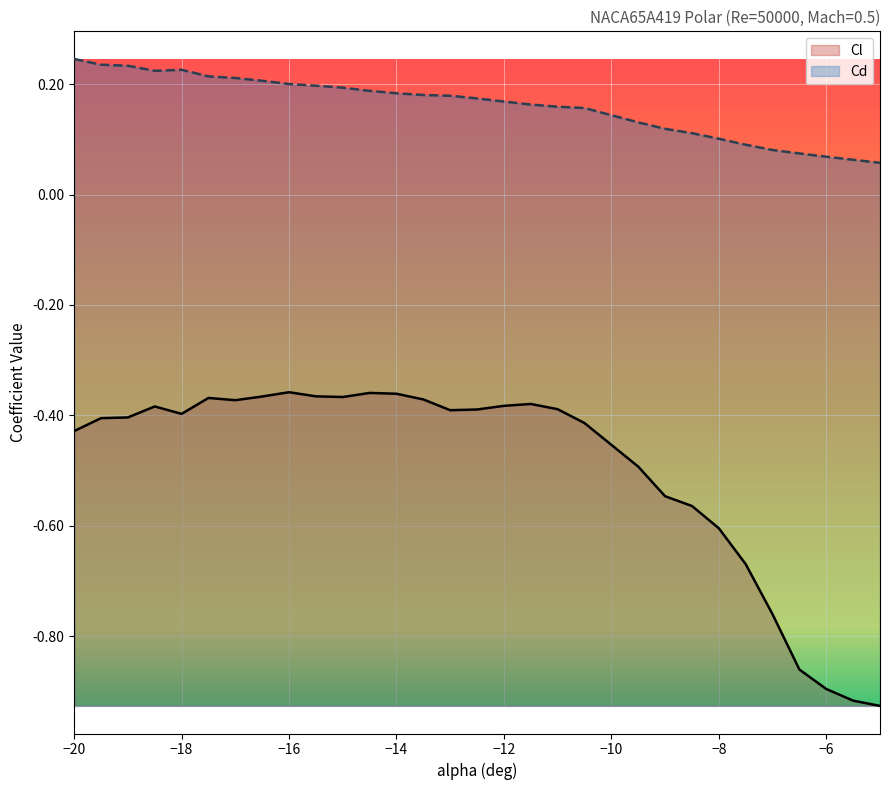

Which series has the largest range (max minus min)?

Cl